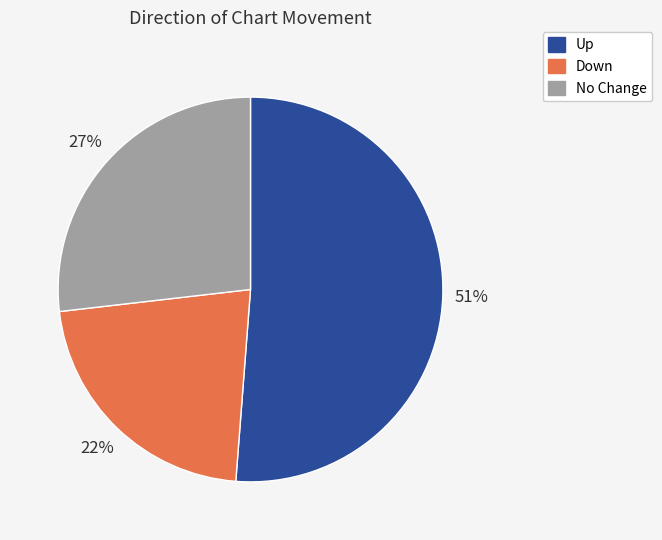

To the nearest percent, what is the difference between the largest and smallest slice percentages?

29%